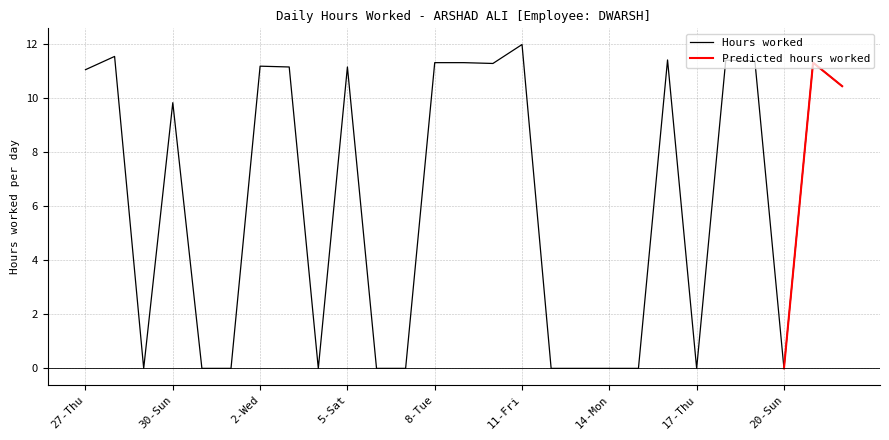

True or false: there are more than 2 points higher than both neighbors.

True